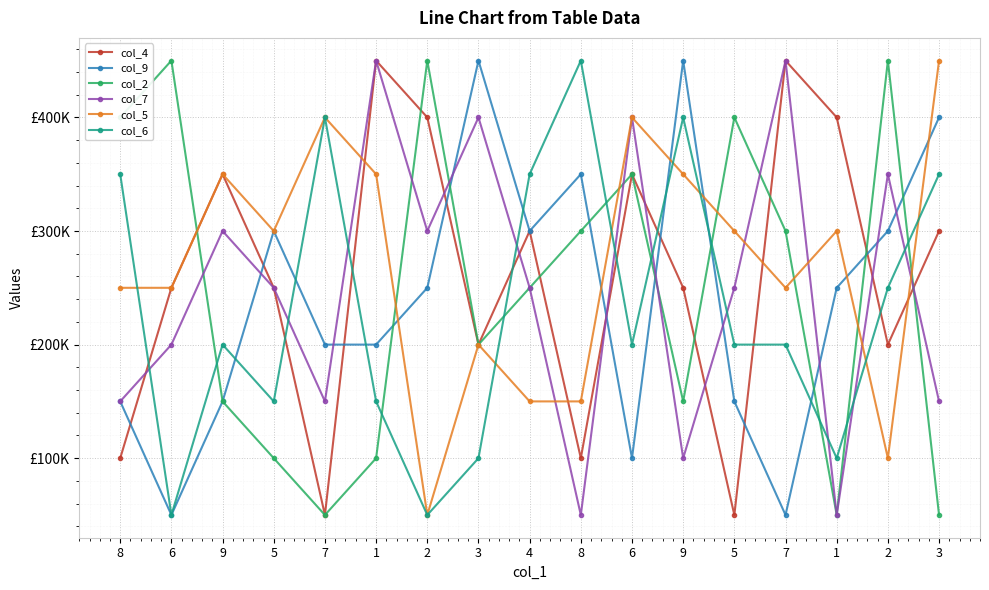

What is the sum of the col_7 values at 2 and 1?

750000